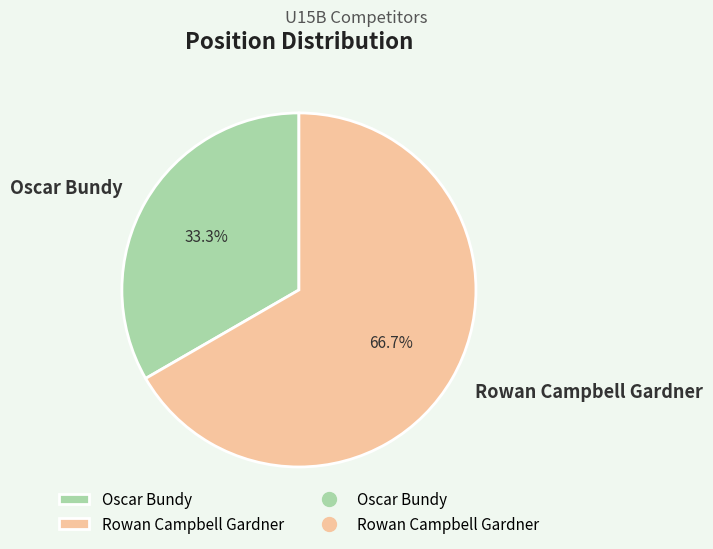

What percentage is the Oscar Bundy slice, to the nearest percent?

33%